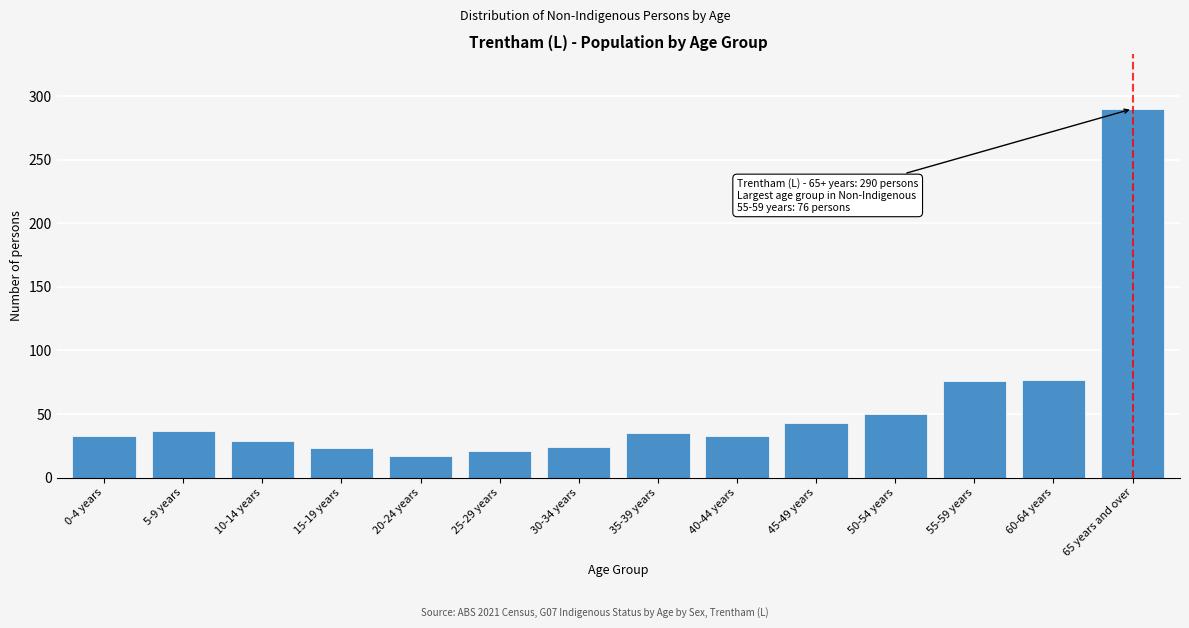

Between 55-59 years and 25-29 years, which is larger?

55-59 years